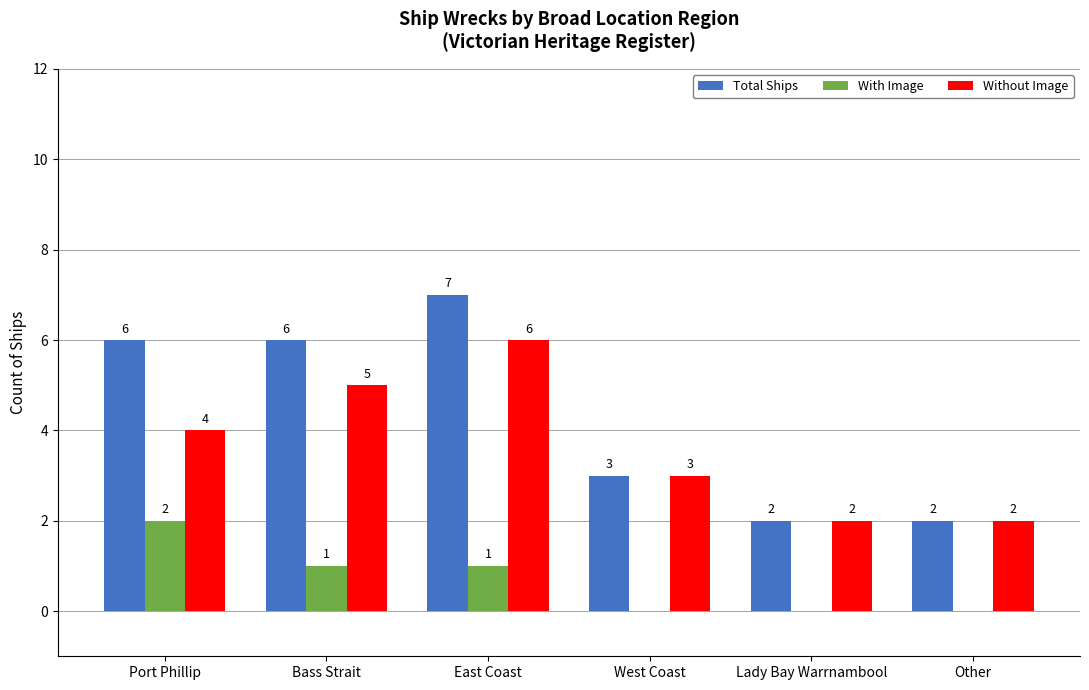

Between Bass Strait and West Coast, which series saw the biggest shift?

Total Ships